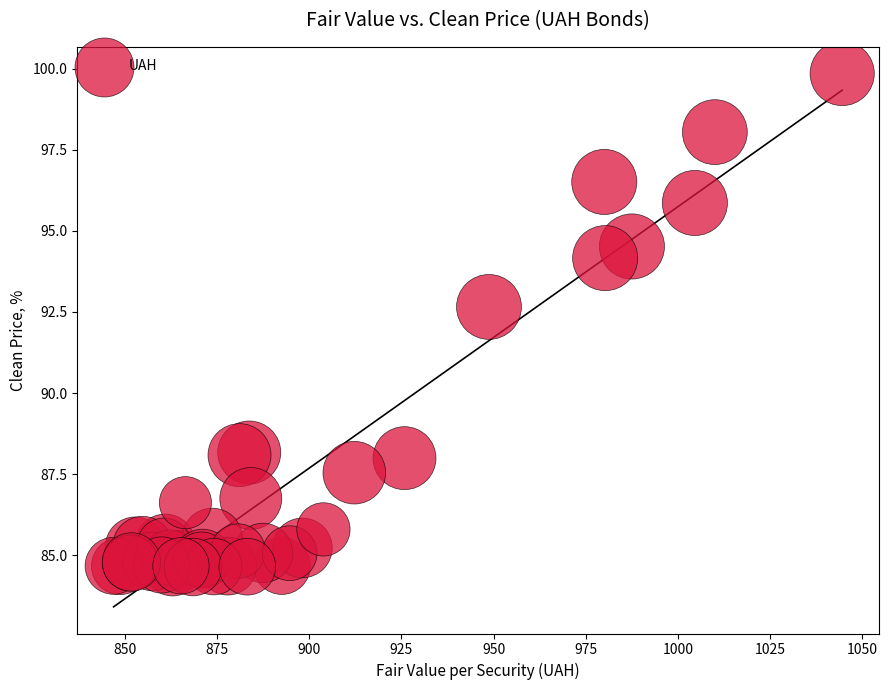

What Y value in the scatter plot is closest to 92?

92.7